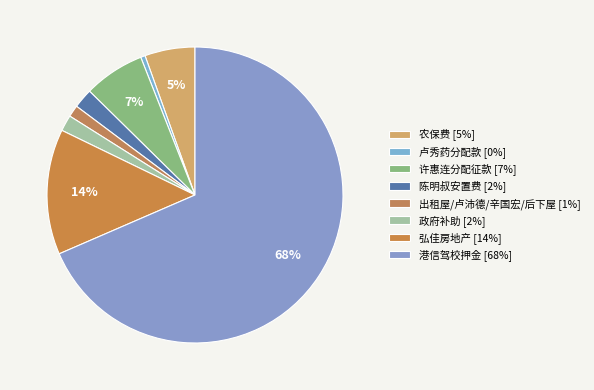

What percentage is NOT represented by 政府补助?

98.2%